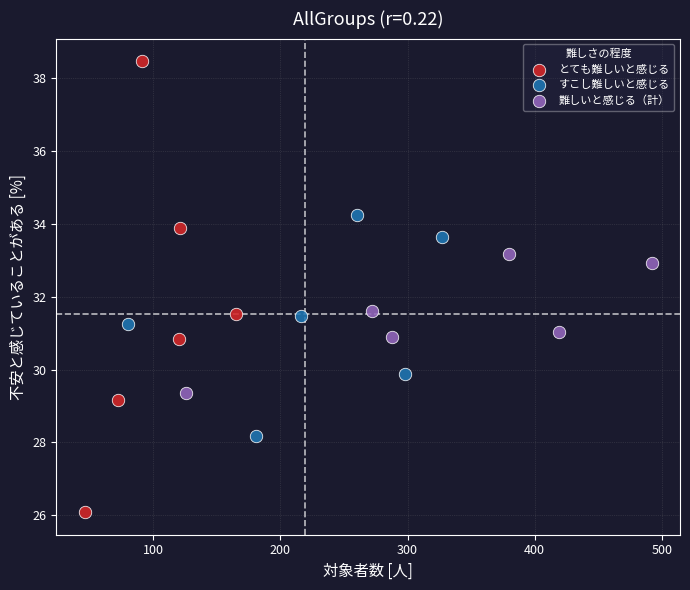

Which series contains the lowest Y value?

とても難しいと感じる